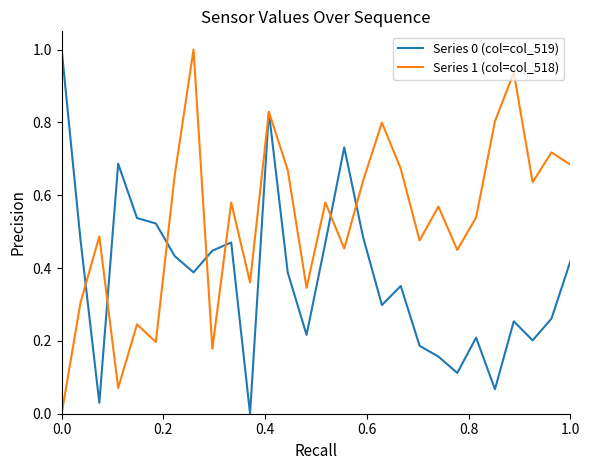

What is the greatest value displayed?

1.0